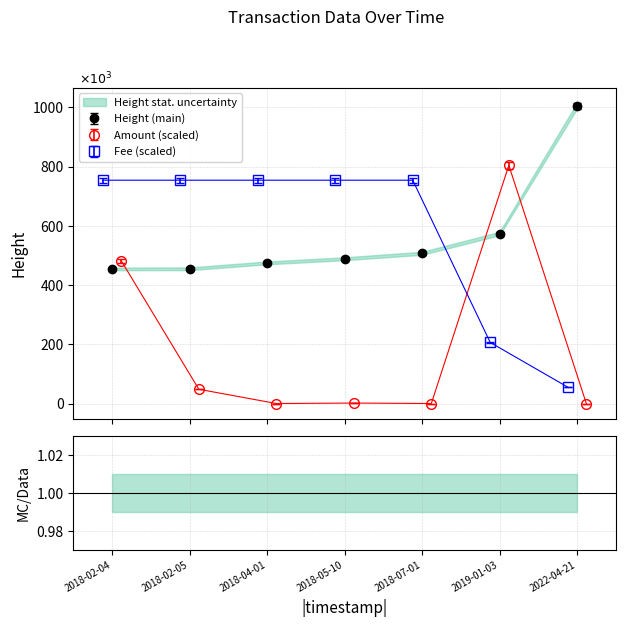

Is the value of Height at 2022-04-21 greater than the value of Fee at 2018-02-04?

Yes